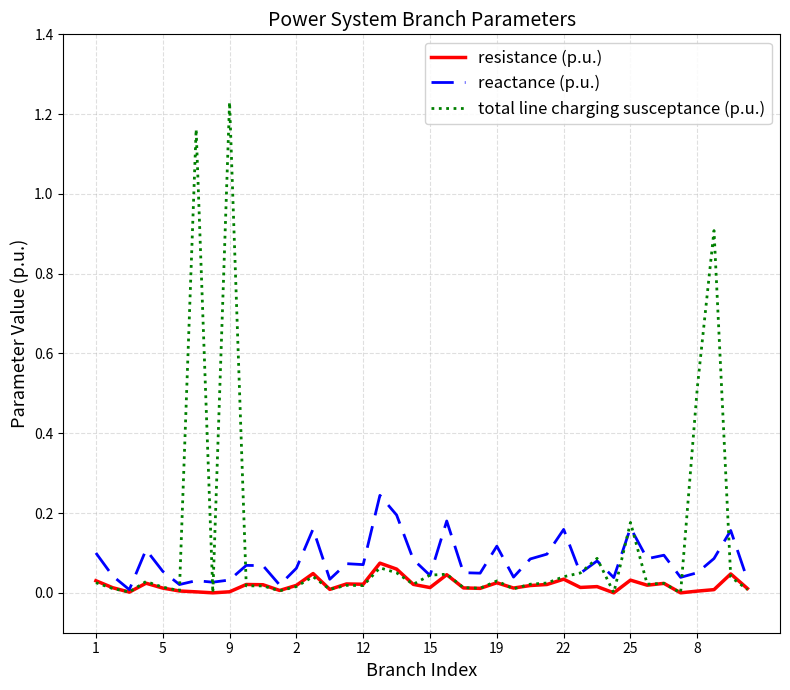

List the series in order of their overall mean, highest first.

total line charging susceptance (p.u.), reactance (p.u.), resistance (p.u.)